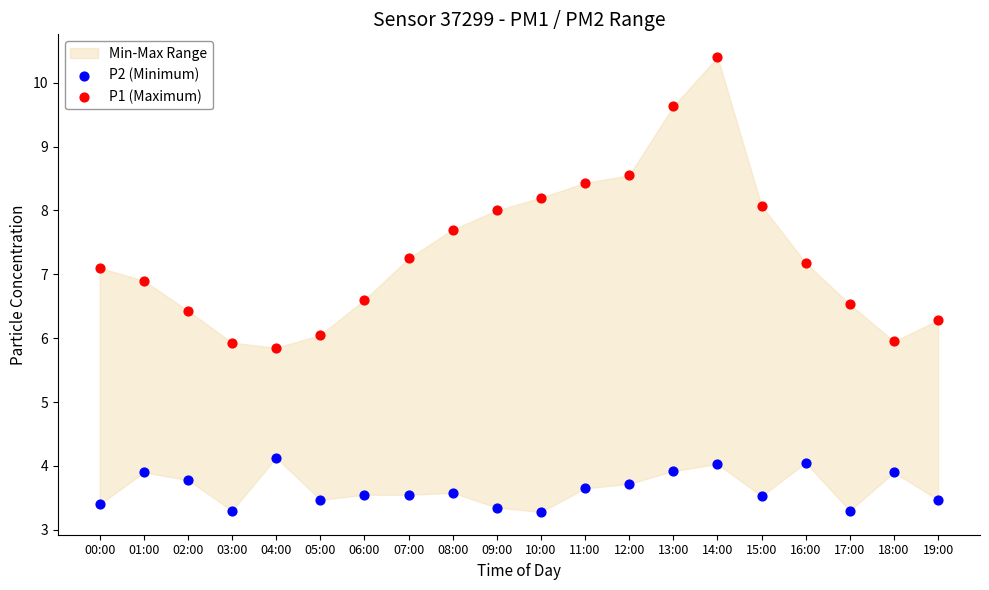

Which series has the largest Y range (max minus min)?

P1 (Maximum)